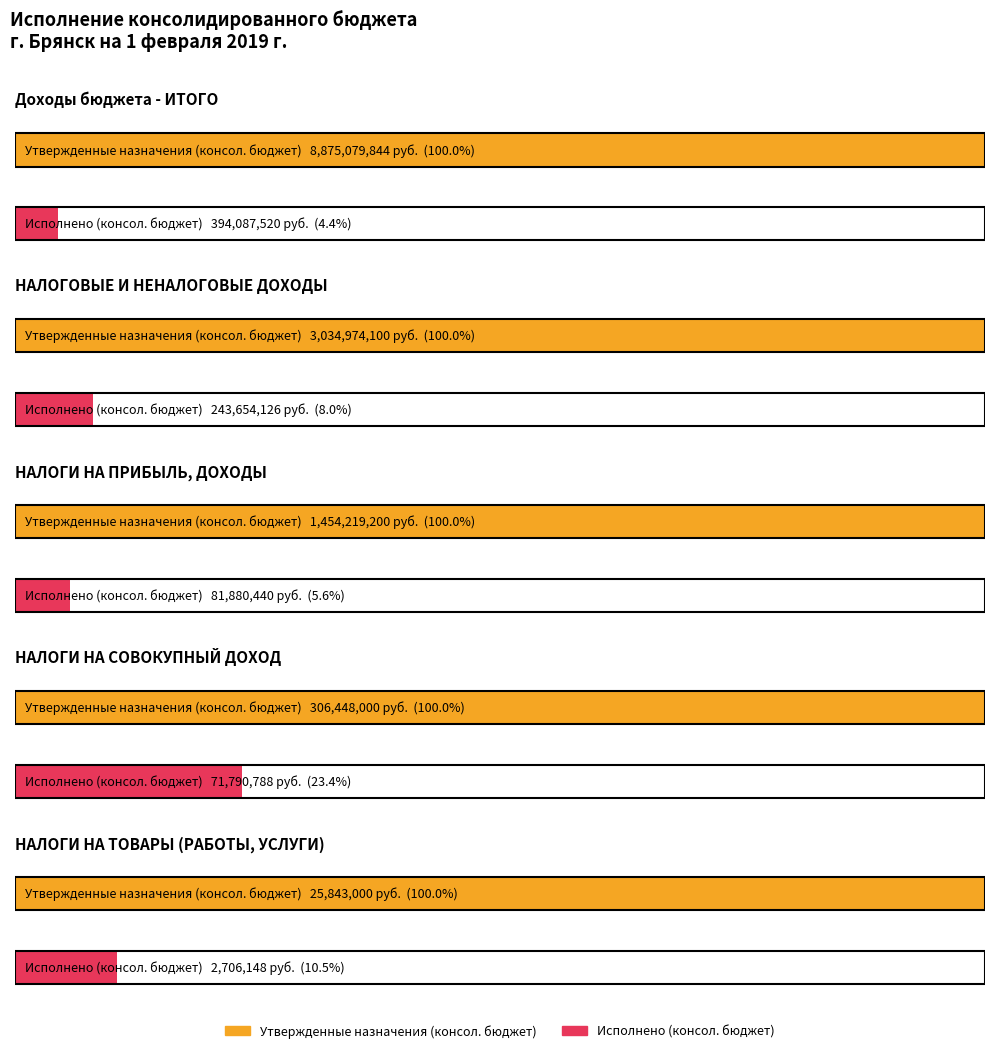

What is the sum of all Утвержденные назначения (консол. бюджет) values?

13696564143.6